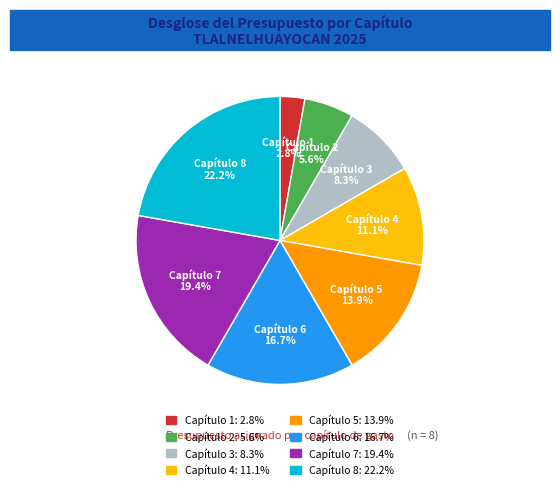

Which has a higher value, Capítulo 1 or Capítulo 4?

Capítulo 4